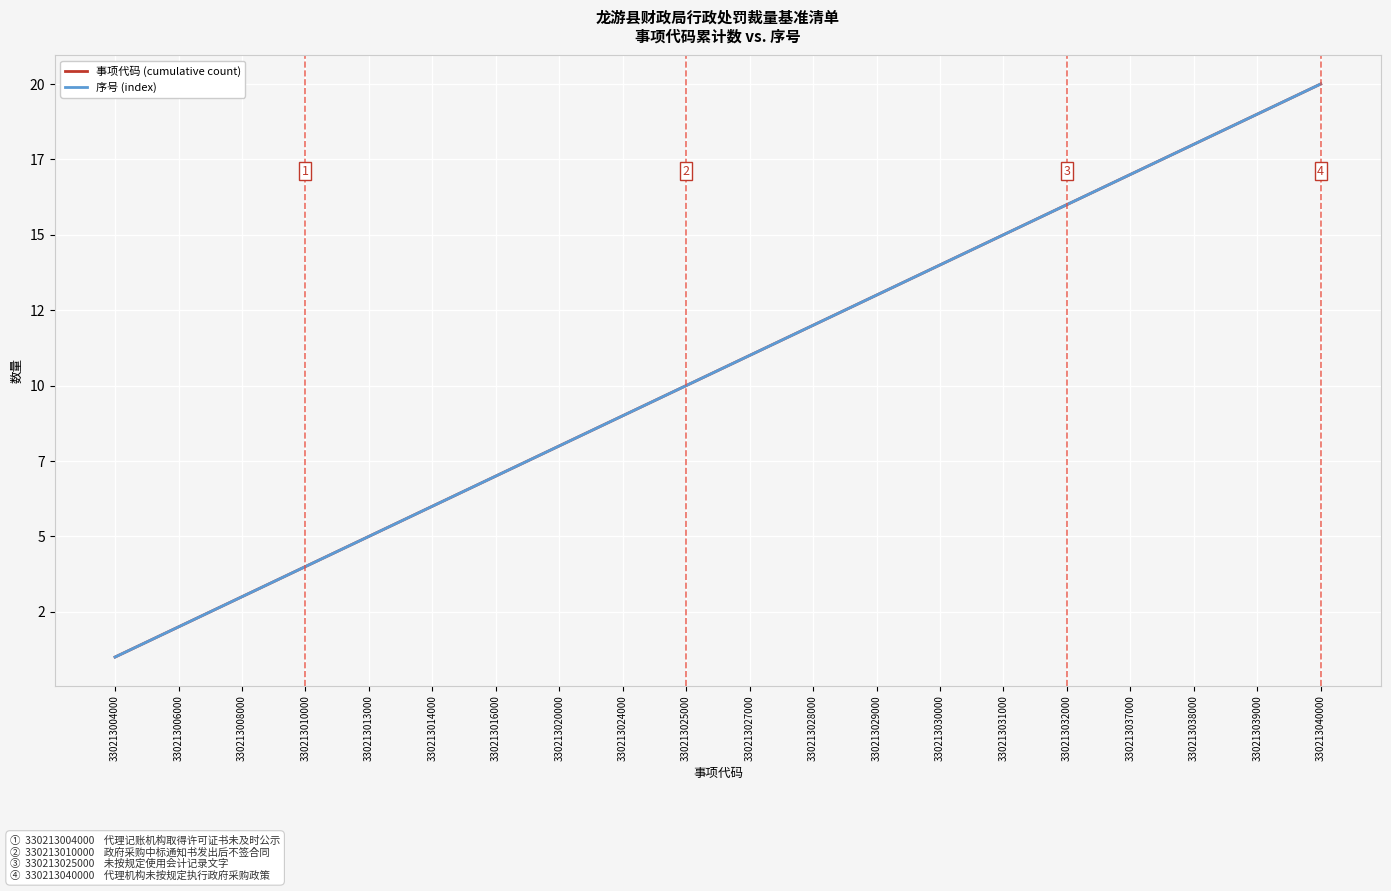

At 330213006000, list the series in order from smallest to largest.

事项代码 (cumulative count), 序号 (index)